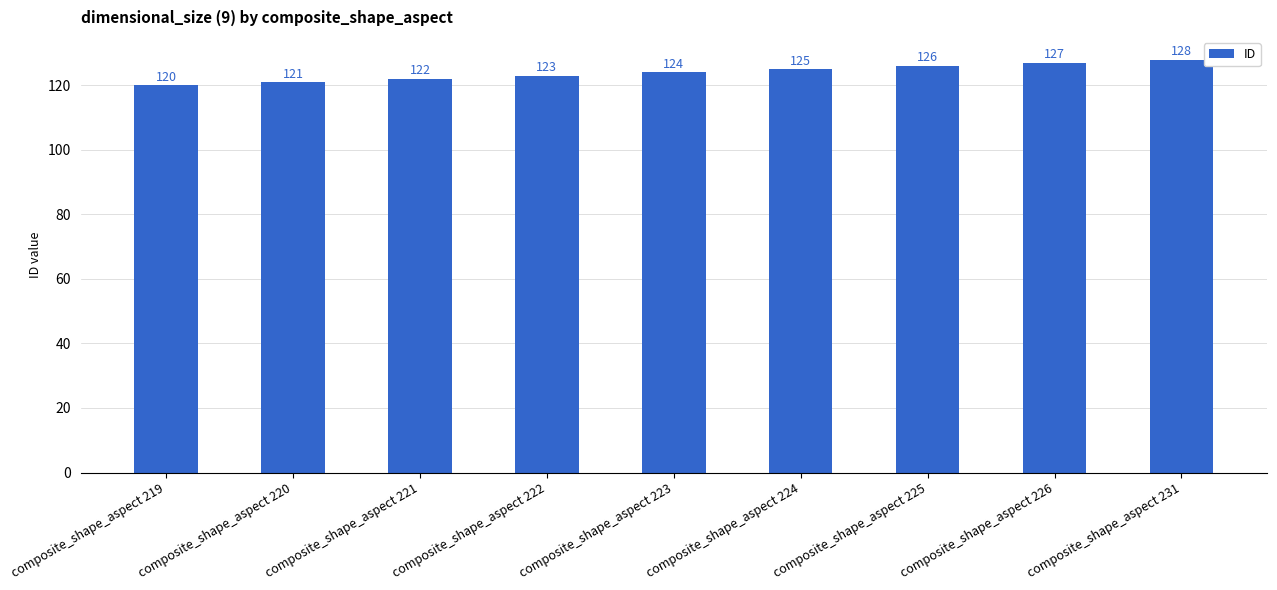

What is the difference between the maximum and minimum values?

8